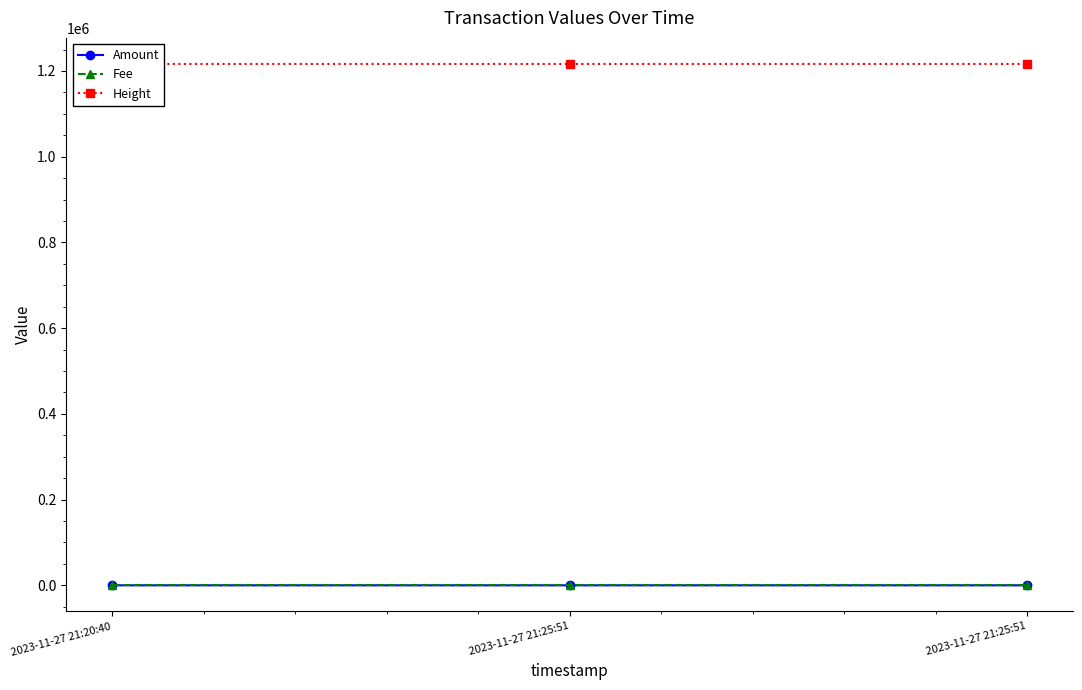

At which label does Amount reach its peak?

2023-11-27 21:20:40